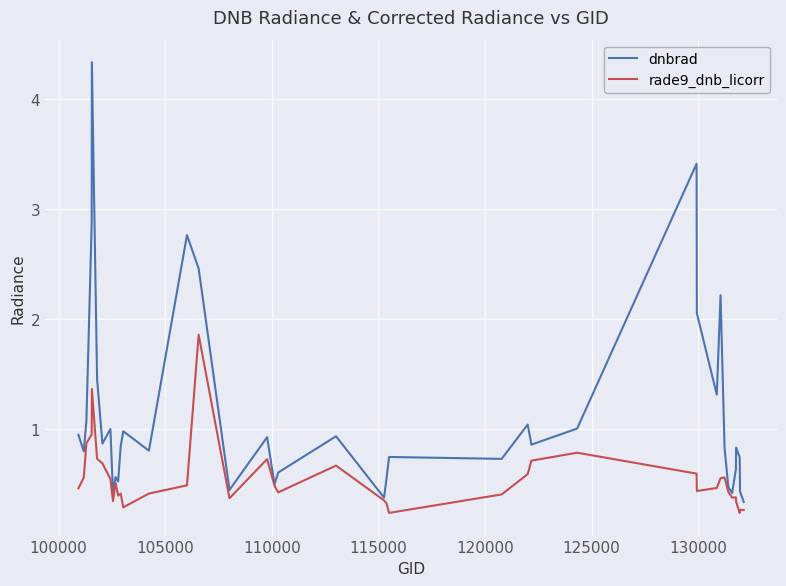

How many lines are shown in the chart?

2